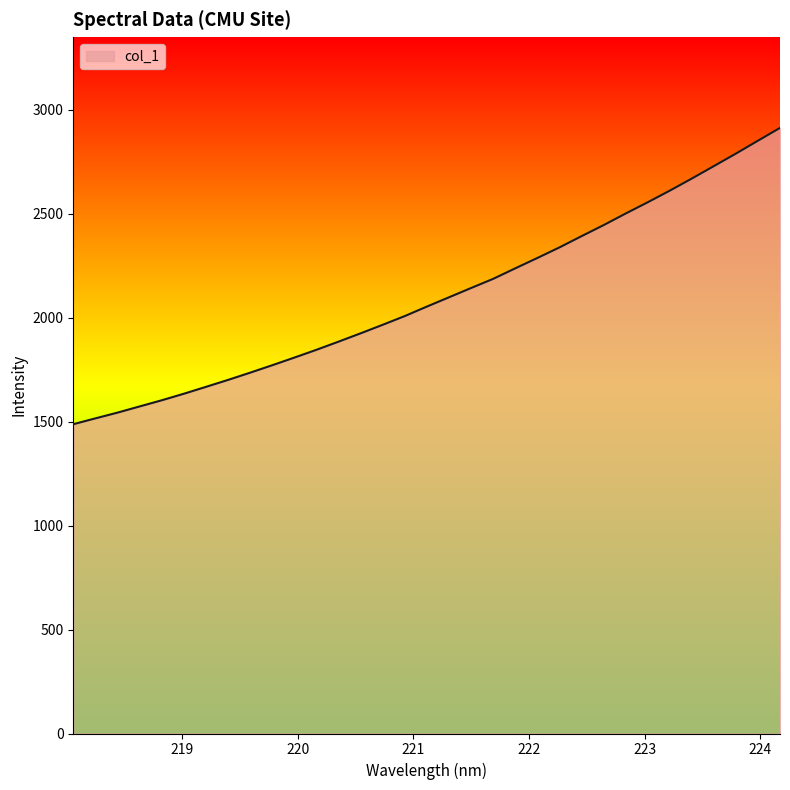

What is the minimum value shown in the chart?

1488.1